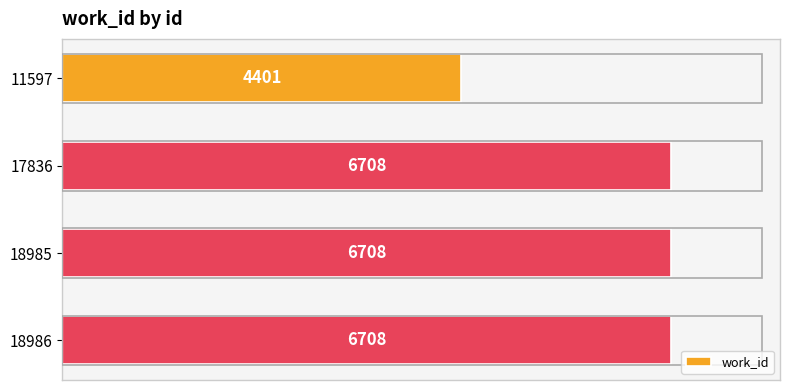

What is the average value?

6131